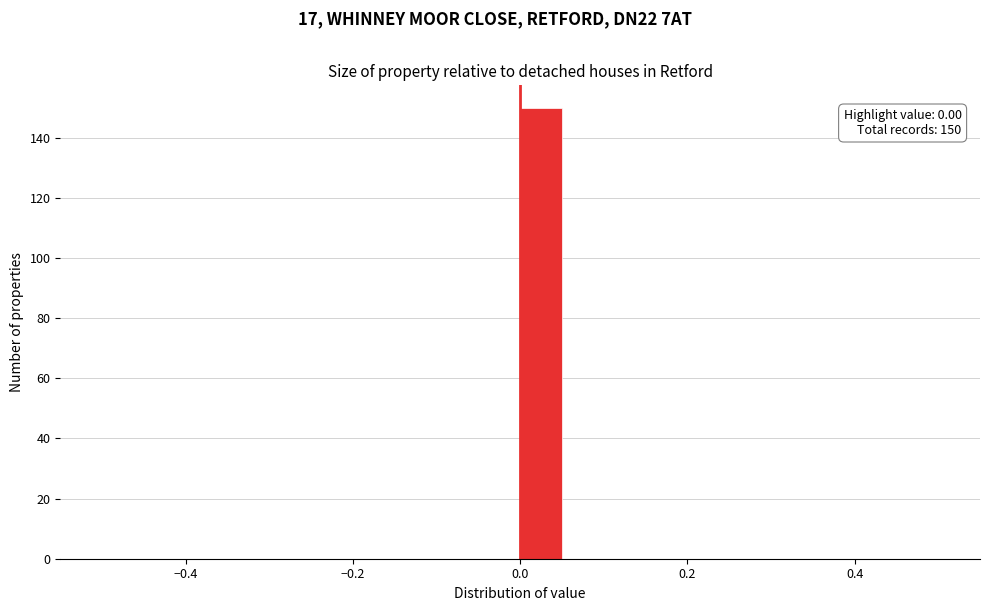

Around what value on the x-axis is the tallest bar? Give the approximate position of its centre, as read against the axis.

0.02